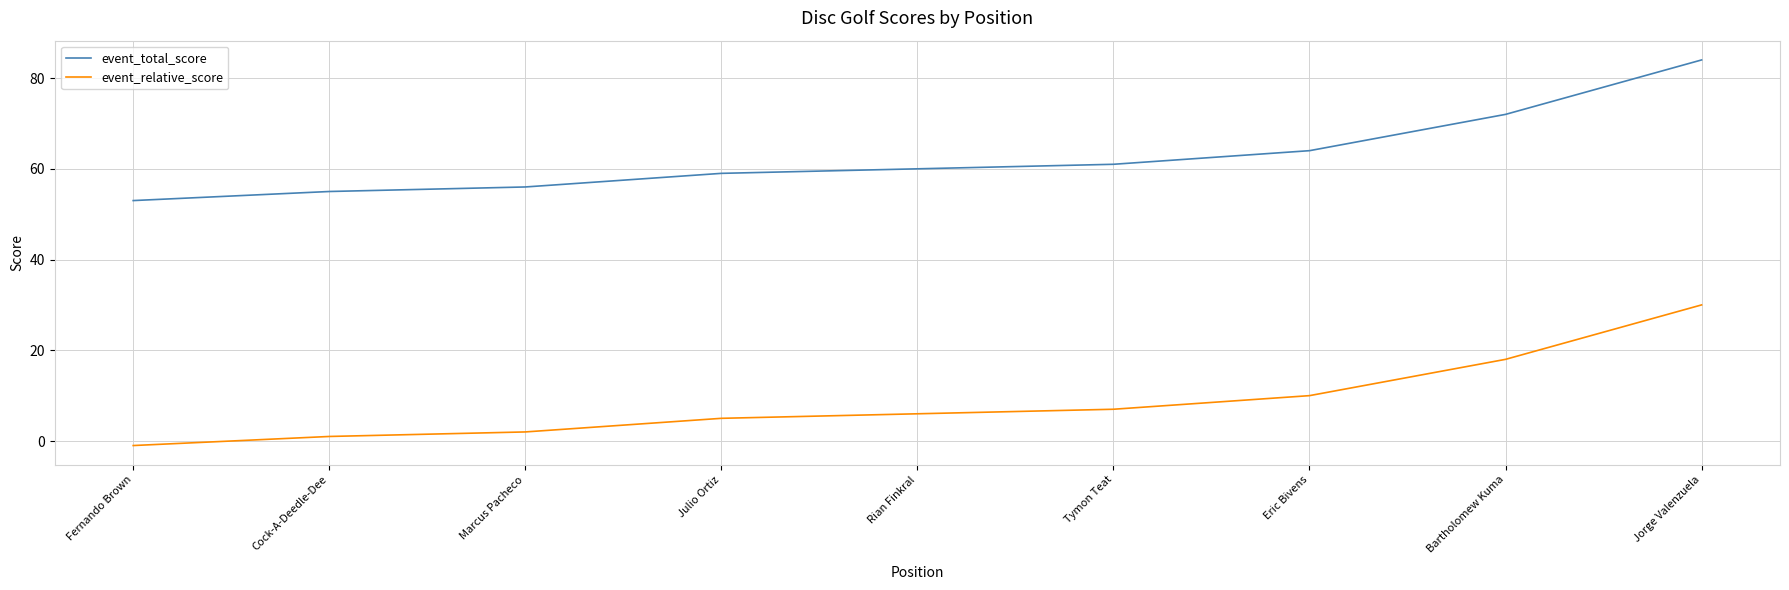

At which category is the sum across all series the highest?

Jorge Valenzuela